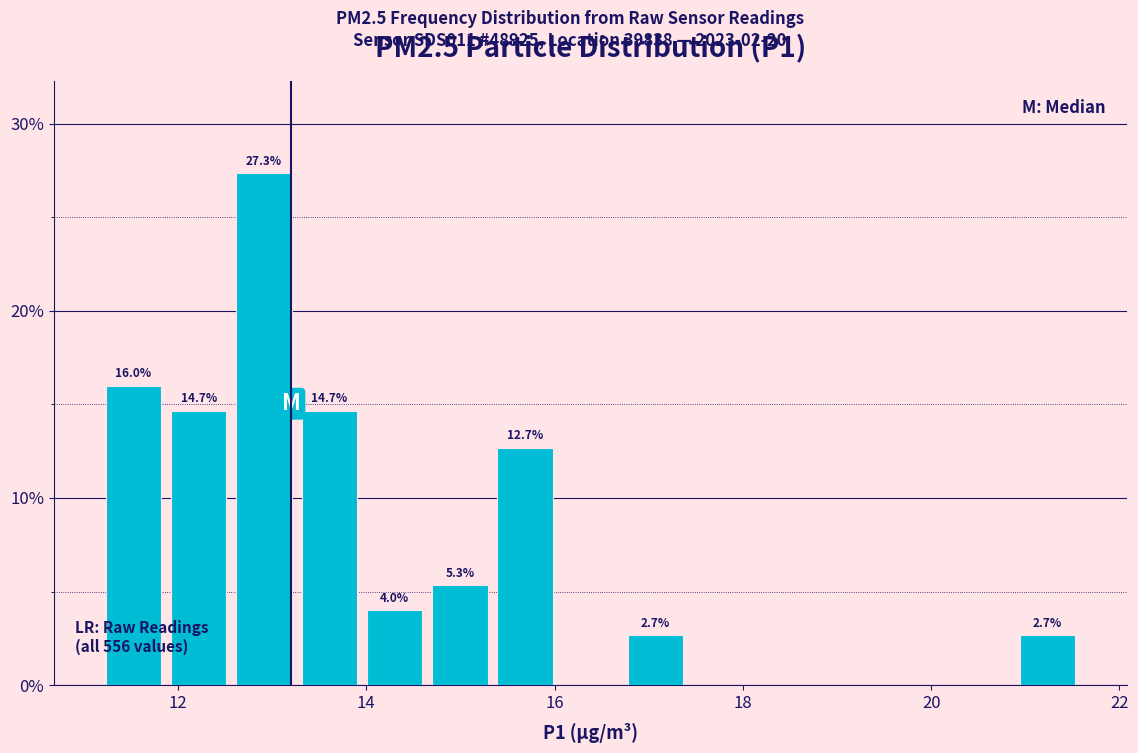

Around what value on the x-axis is the tallest bar? Give the approximate position of its centre, as read against the axis.

13.0